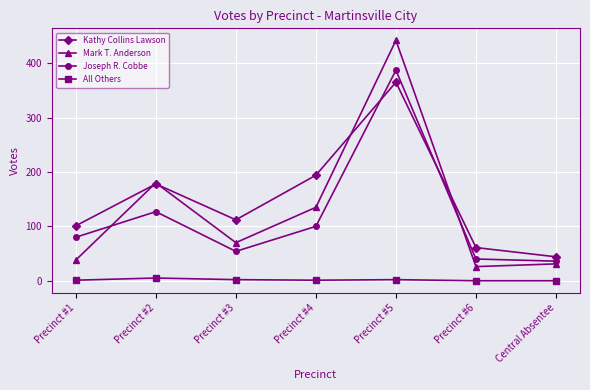

What are all the series names shown in the legend?

Kathy Collins Lawson, Mark T. Anderson, Joseph R. Cobbe, All Others